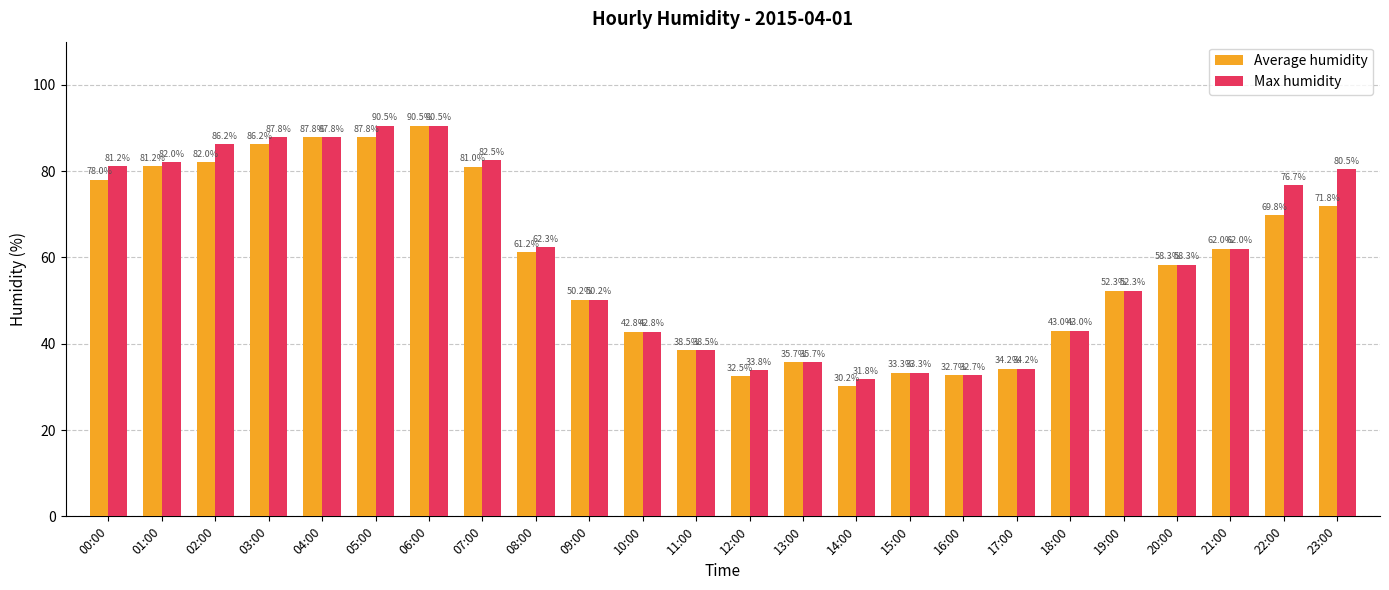

What is the difference between the maximum and minimum values in the Max humidity series?

58.7